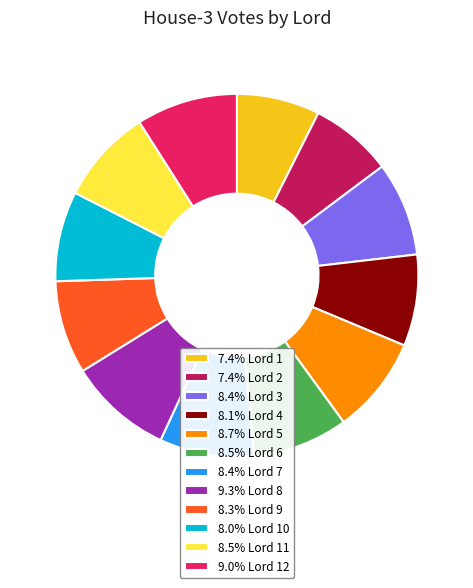

Is the sum of 8.3% Lord 9 and 8.4% Lord 7 greater than half?

No